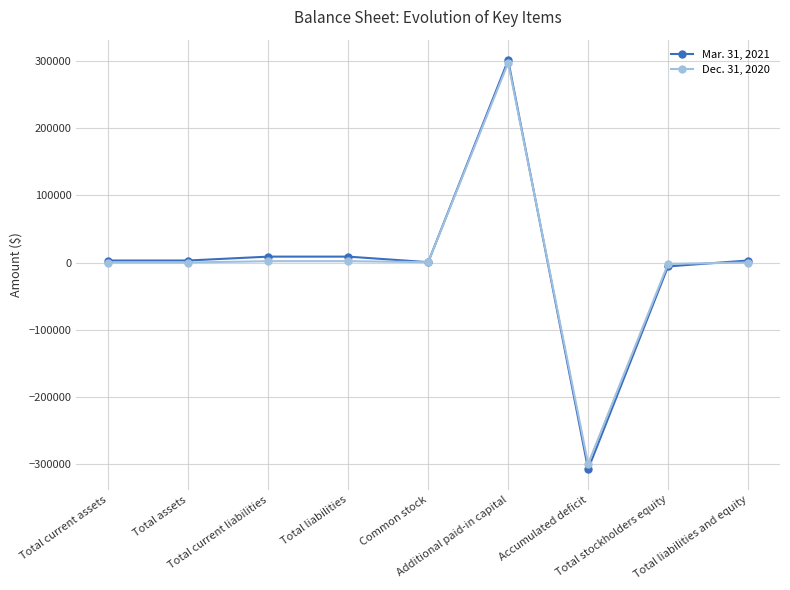

What is the greatest value displayed?

301883